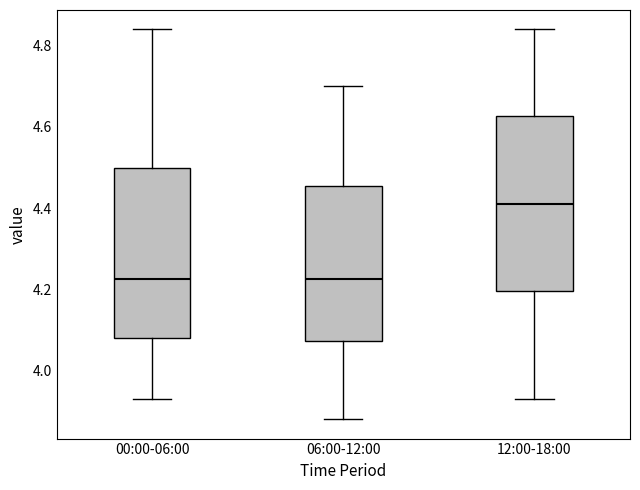

Reading left to right, transcribe this box plot: for each box, give where its median line is, the range the box spans, and where its two whiskers end, as read against the y-axis. The values are not printed on the chart, so give them approximately, as read against the axis.

00:00-06:00: median 4.22, box 4.08 to 4.50, whiskers 3.94 to 4.84
06:00-12:00: median 4.22, box 4.08 to 4.46, whiskers 3.88 to 4.70
12:00-18:00: median 4.42, box 4.20 to 4.62, whiskers 3.94 to 4.84